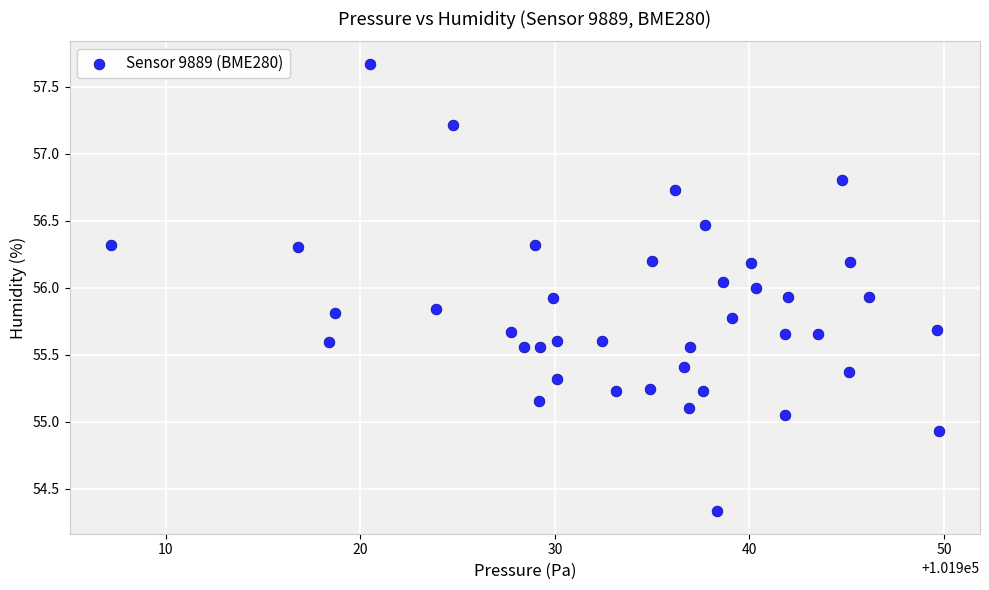

What is the range of X values (max minus min)?

42.5